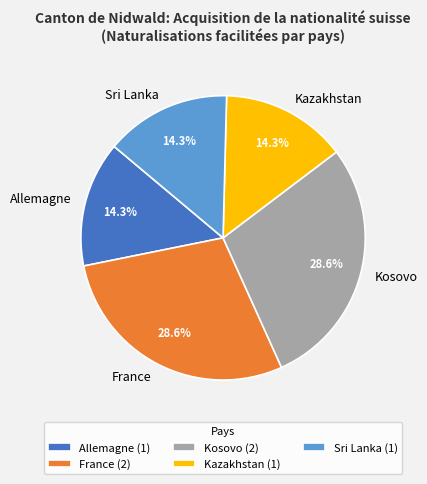

How many segments does this pie chart have?

5